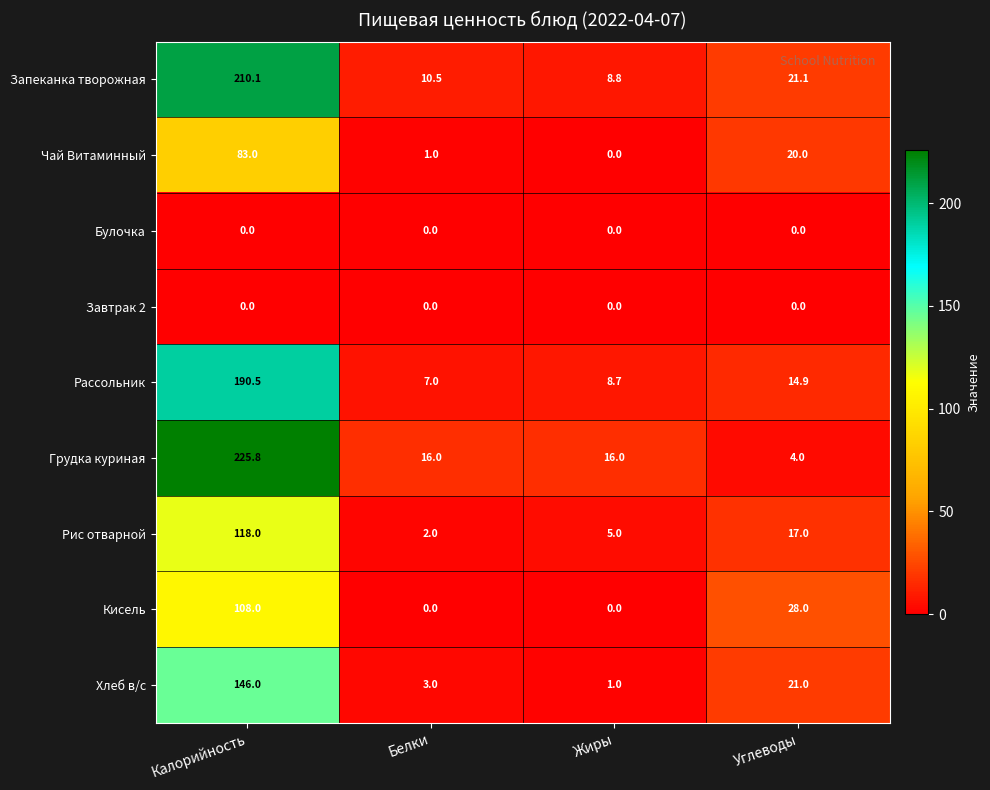

What is the difference between the highest and lowest values at Калорийность?

225.8